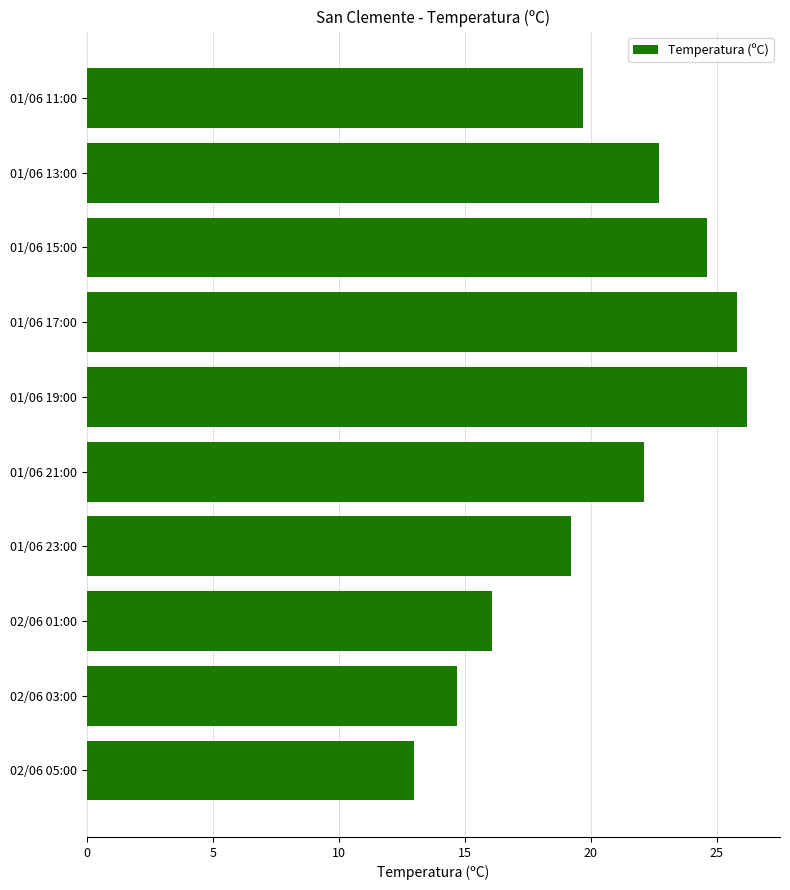

What is the maximum value shown in the chart?

26.2